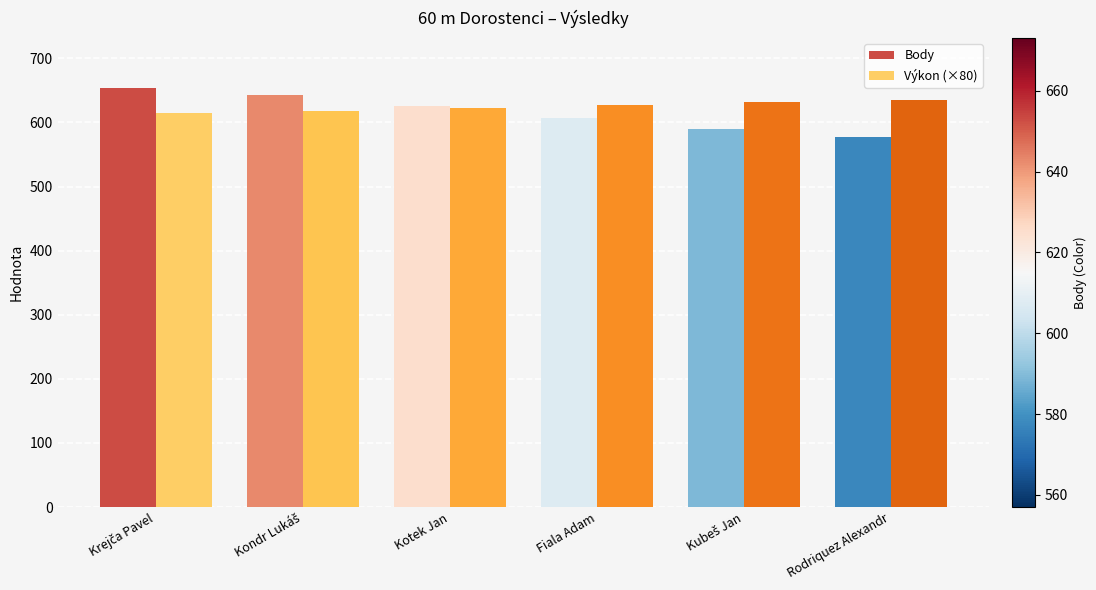

How many data points does each series have?

6